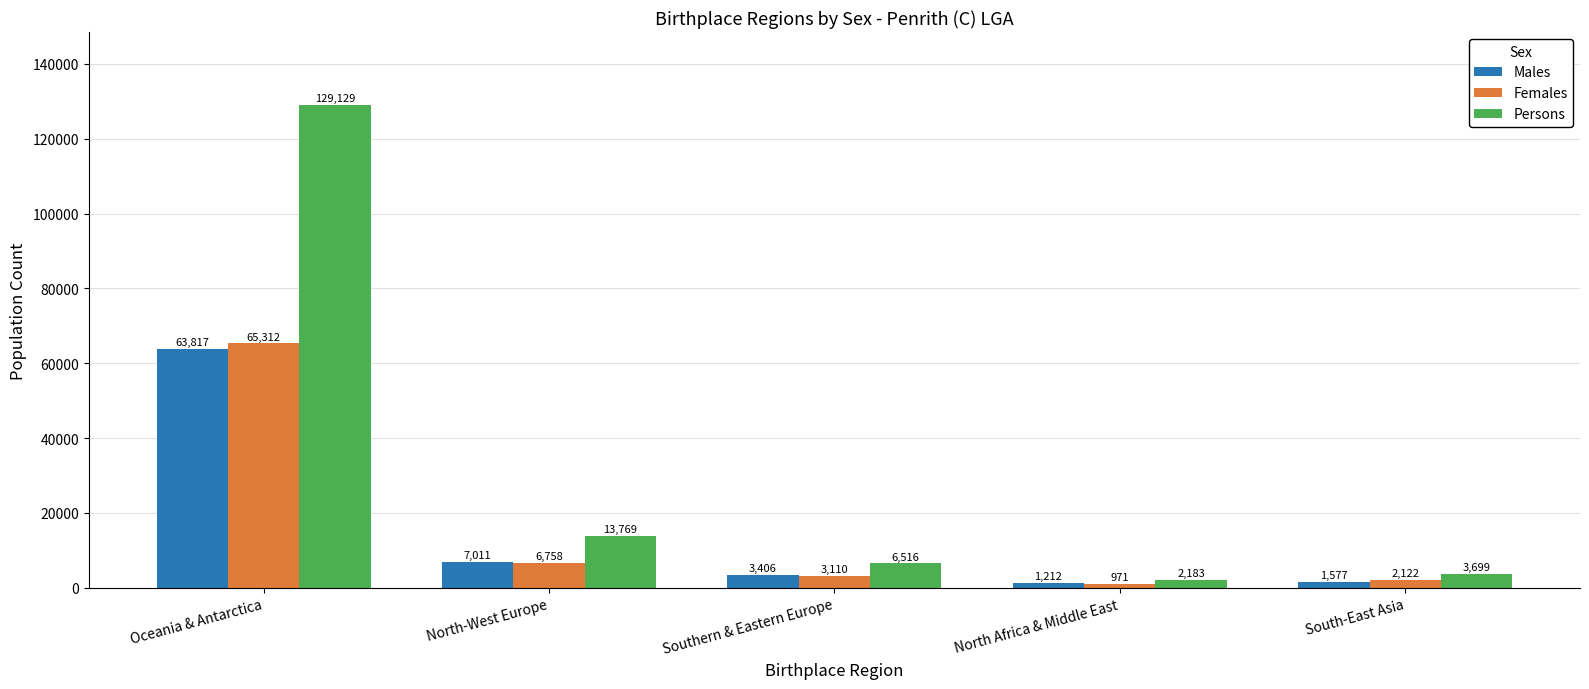

What value does the Males series have at Oceania & Antarctica?

63817